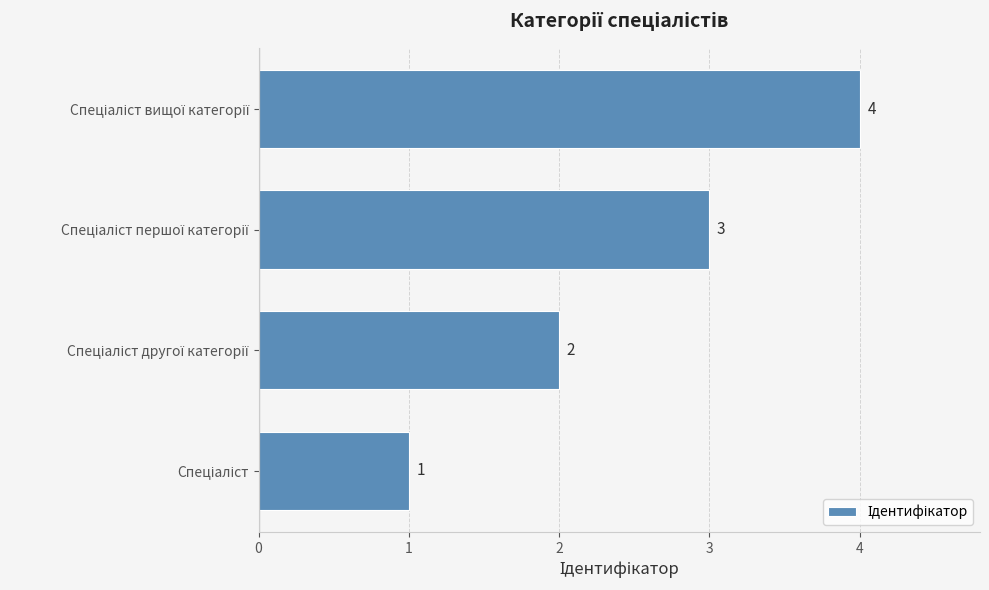

What is the sum of all values?

10